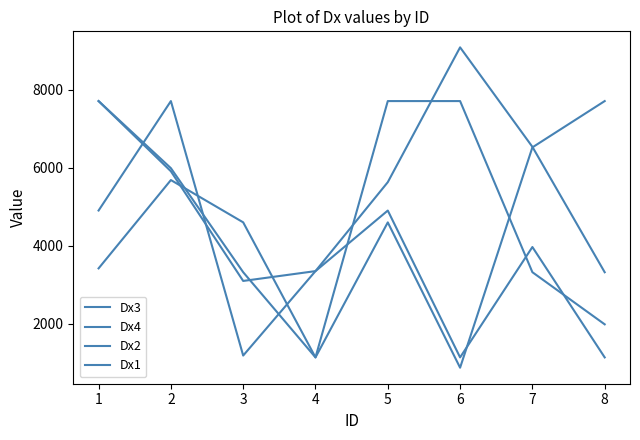

Reading right to left, what are all the values shown in this chart?

Dx3: 7705	6519	876	4598	1140	4599	5682	3420
Dx4: 3321	6533	9081	5628	3350	3098	5907	7705
Dx2: 1140	3967	1140	4901	3350	1187	7705	4902
Dx1: 1987	3322	7705	7705	1140	3322	5987	7705